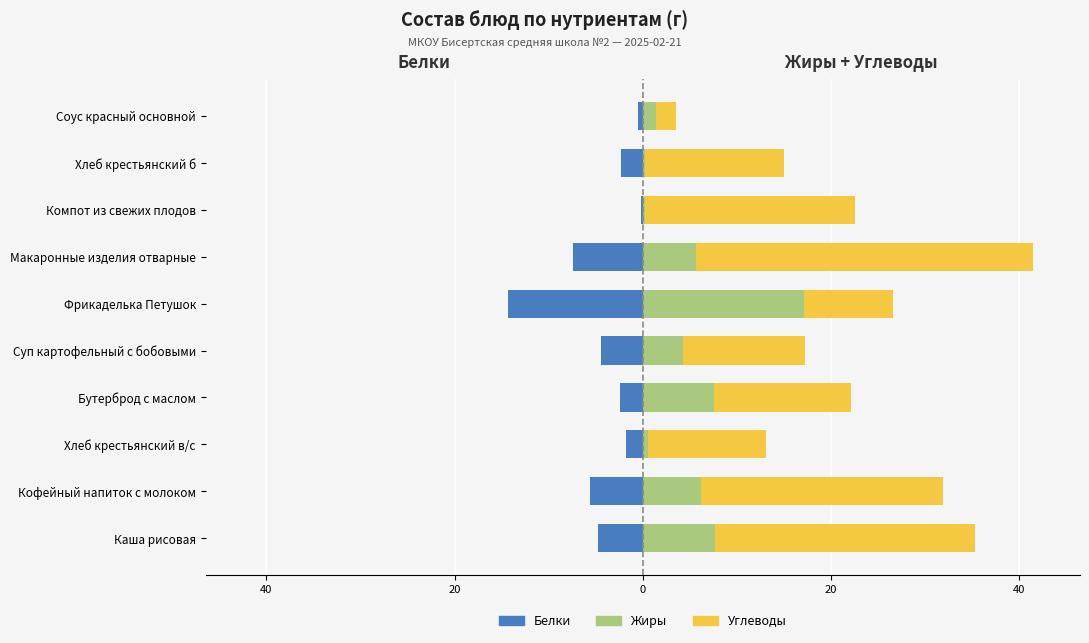

Which series has the widest spread of values?

Углеводы